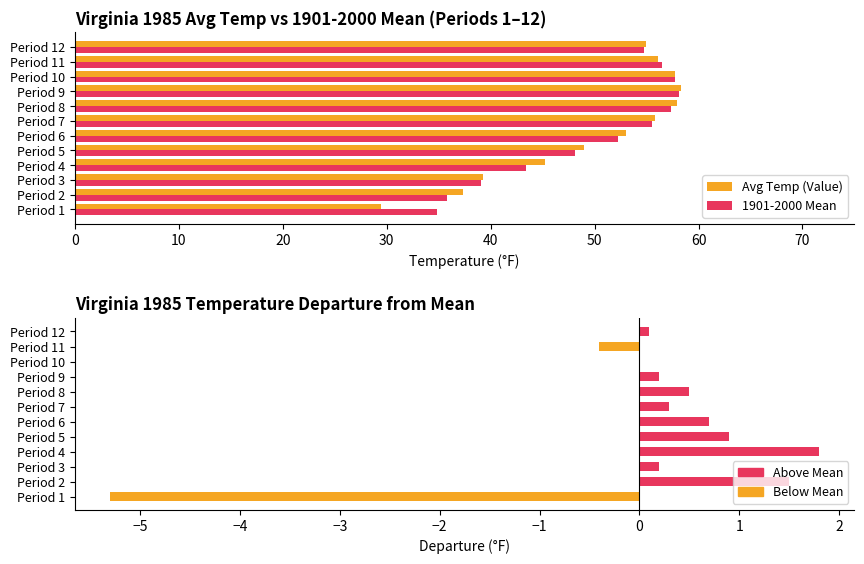

Reading left to right, list all the values displayed in this chart.

Avg Temp (Value): 29.5	37.3	39.3	45.2	49.0	53.0	55.8	57.9	58.3	57.7	56.1	54.9
1901-2000 Mean: 34.8	35.8	39.1	43.4	48.1	52.3	55.5	57.4	58.1	57.7	56.5	54.8
Departure from Mean: -5.3	1.5	0.2	1.8	0.9	0.7	0.3	0.5	0.2	0.0	-0.4	0.1